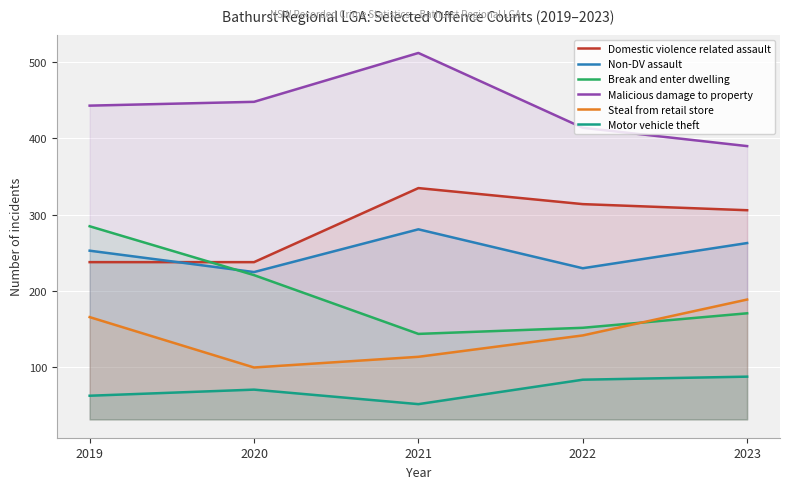

At which label is Malicious damage to property closest to 451?

2020